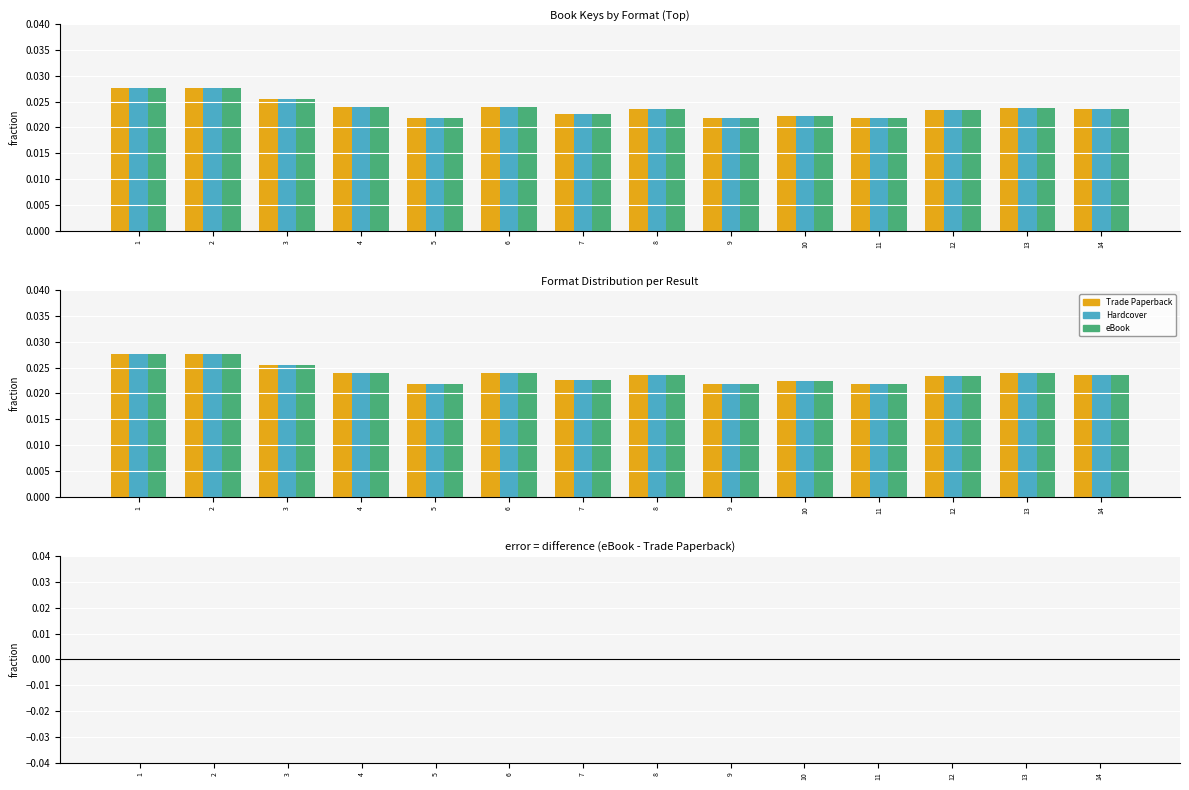

Count the number of data series in this chart.

3